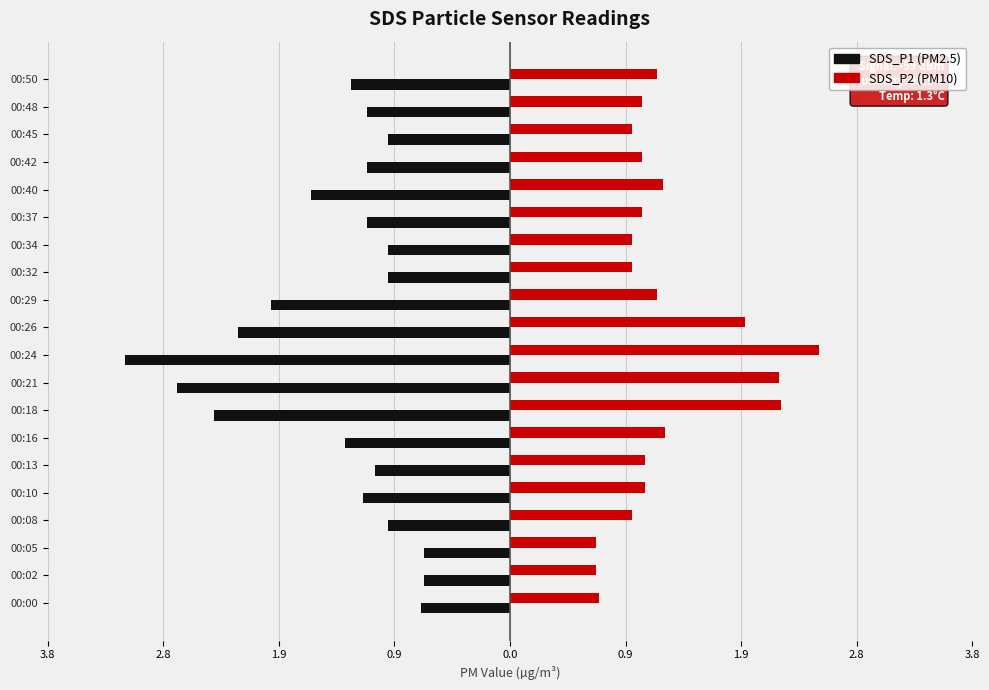

How many bars are there in total?

40